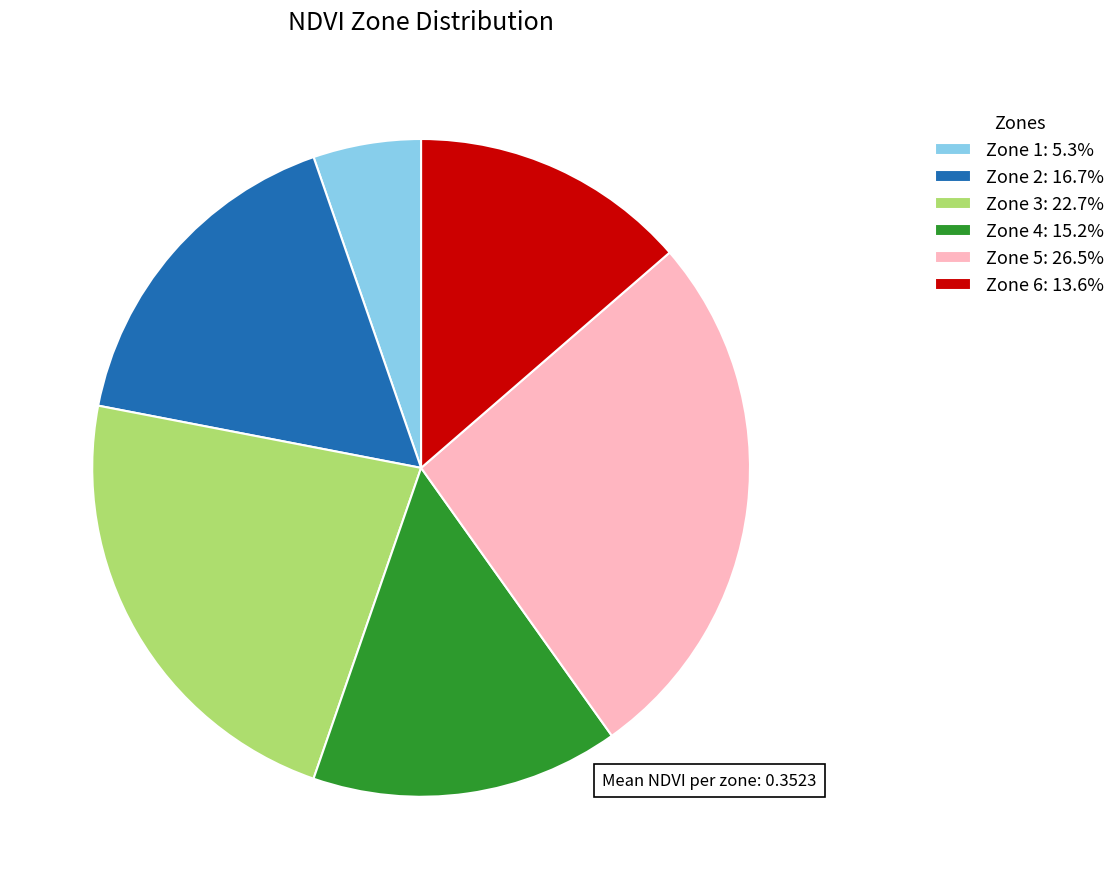

Which category has the smallest portion of the pie?

Zone 1